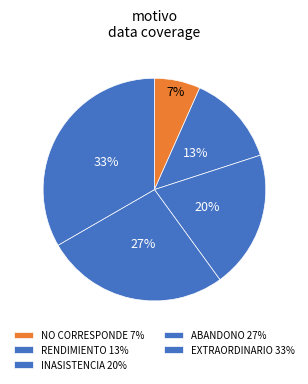

Count the number of slices in the pie.

5